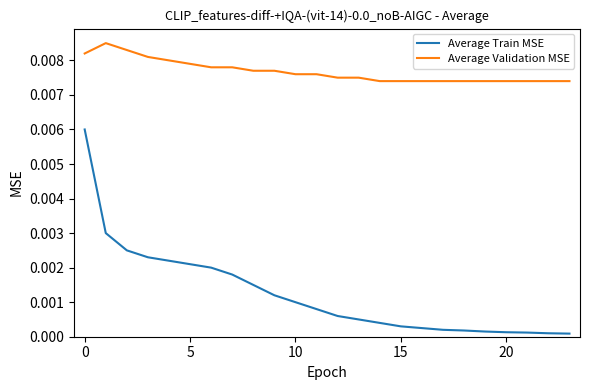

Which series has the largest total across all categories?

Average Validation MSE